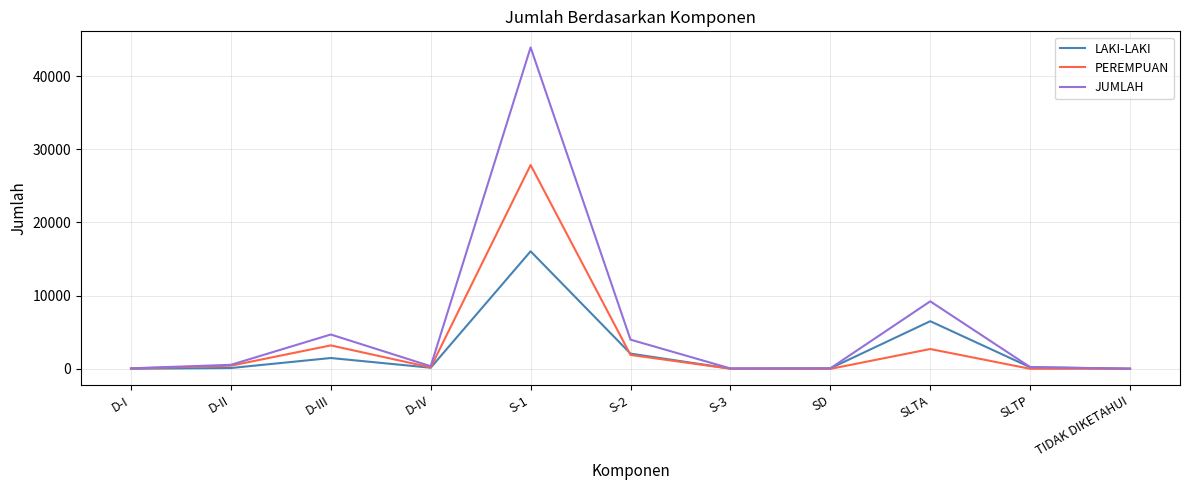

What is the greatest value displayed?

43905